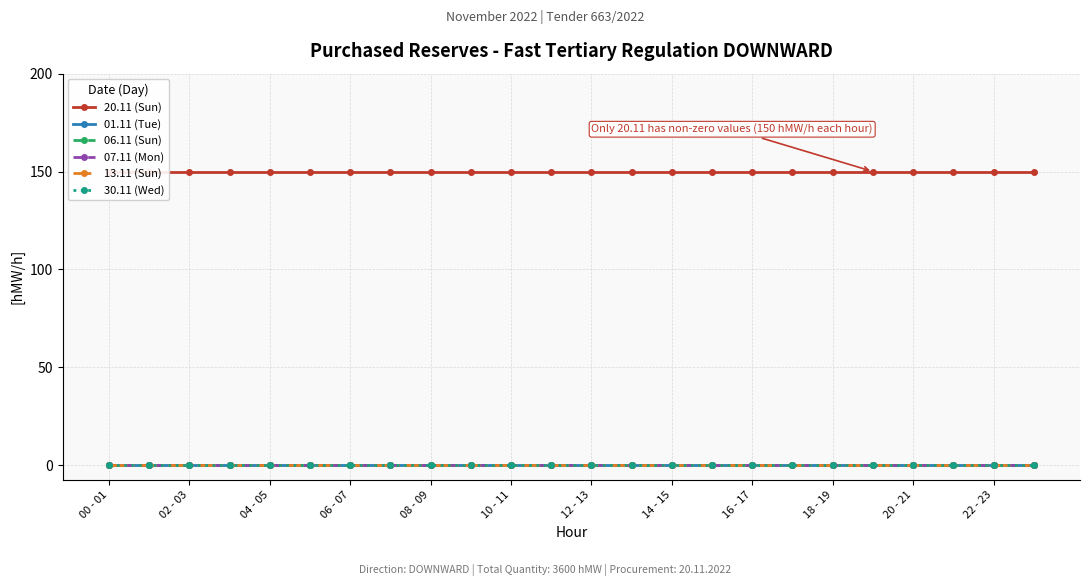

Where is 20.11 (Sun) nearest to the value 150?

00 - 01